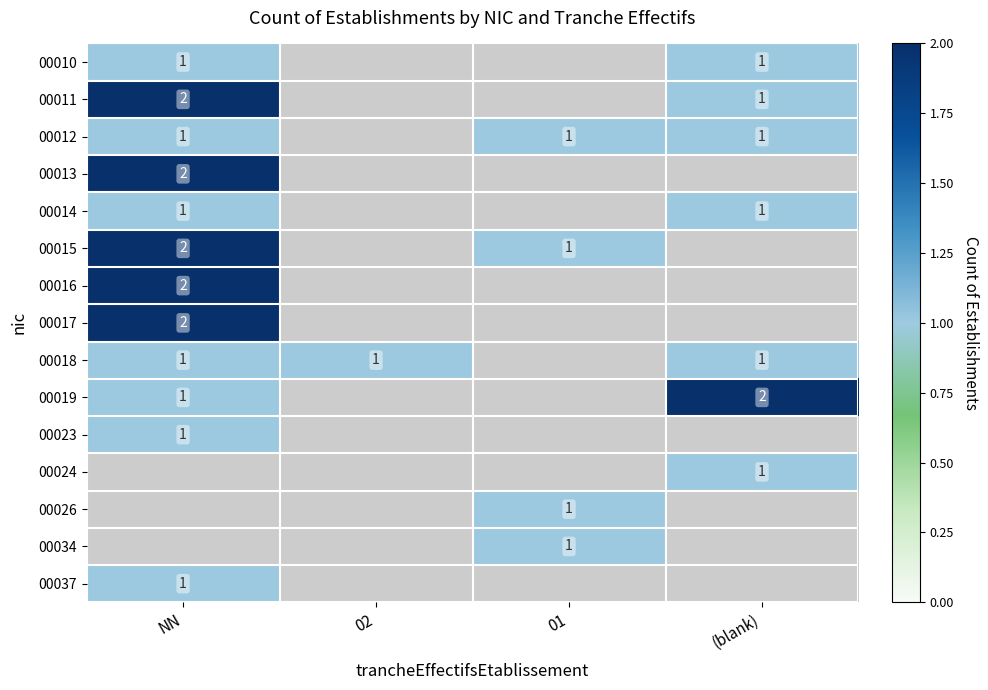

What is the maximum value shown in the chart?

2.0